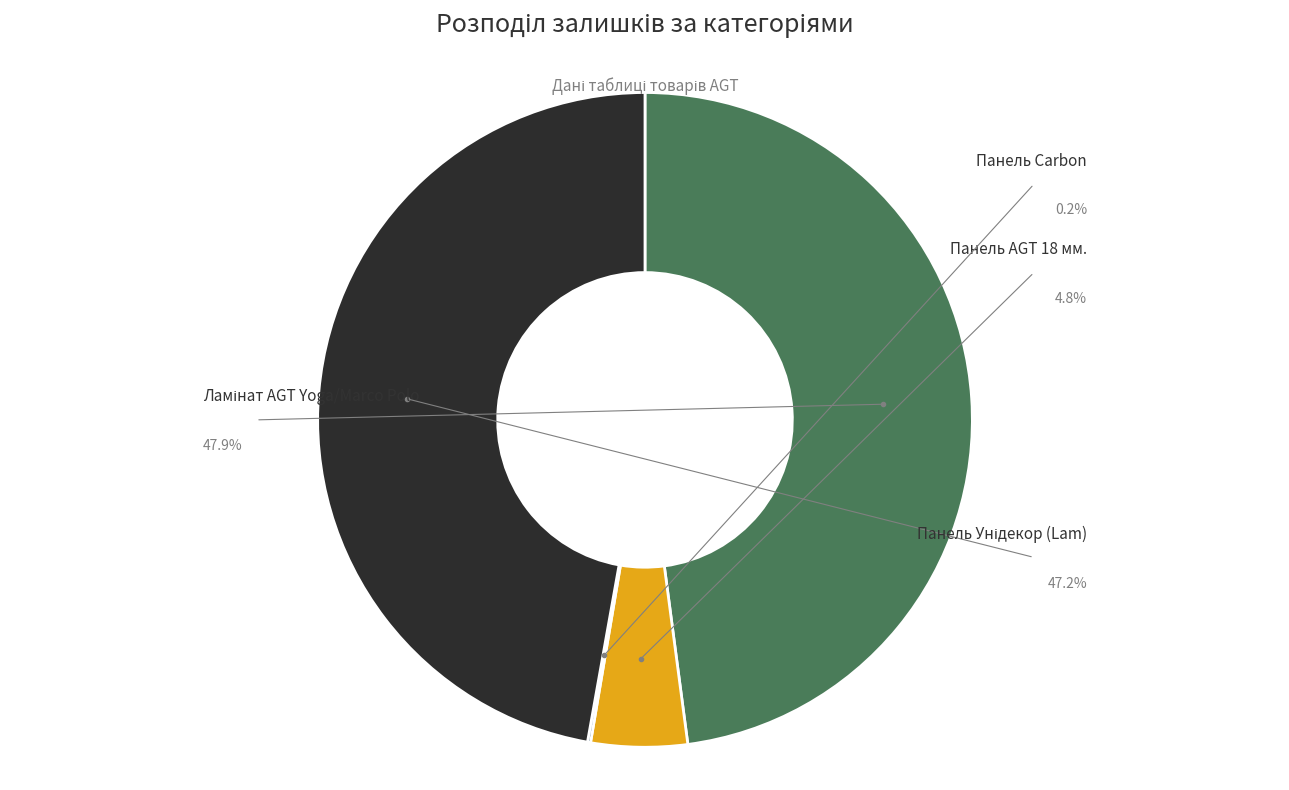

Does any single category account for the majority?

No